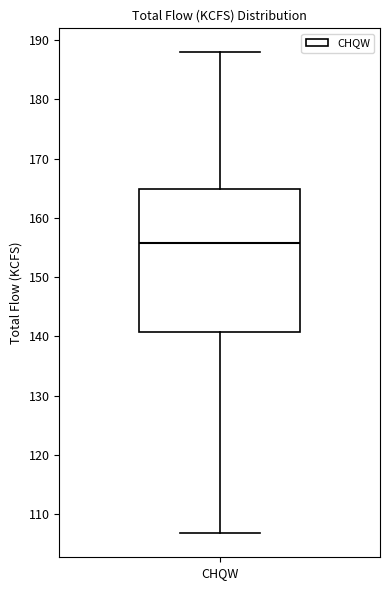

Transcribe this box plot: give where the median line is, the range the box spans, and where the two whiskers end, as read against the y-axis. The values are not printed on the chart, so give them approximately, as read against the axis.

median 156, box 141 to 165, whiskers 107 to 188